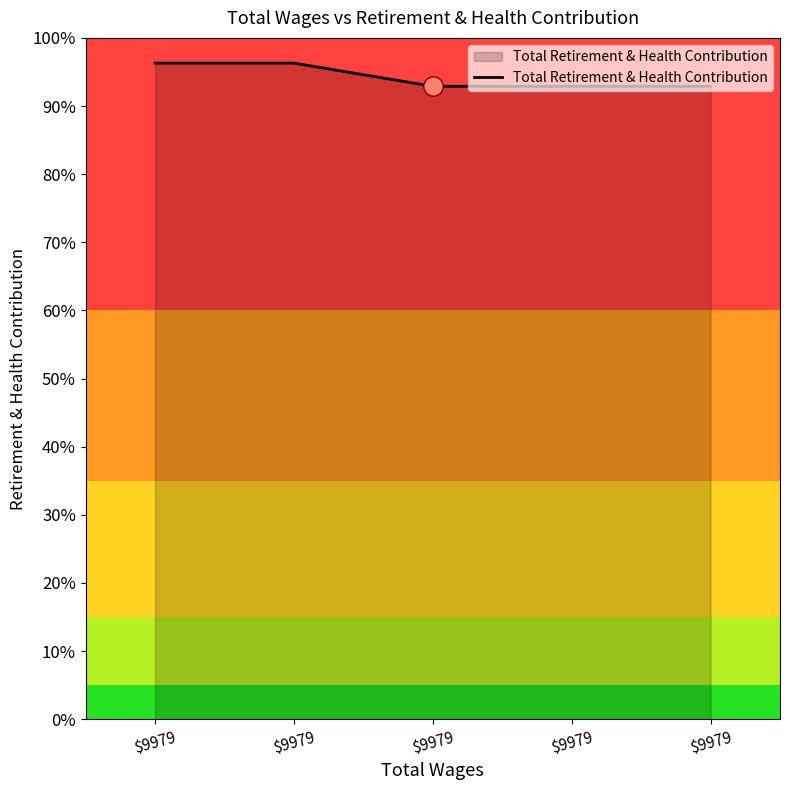

Does the chart display data point markers on the line(s)?

No